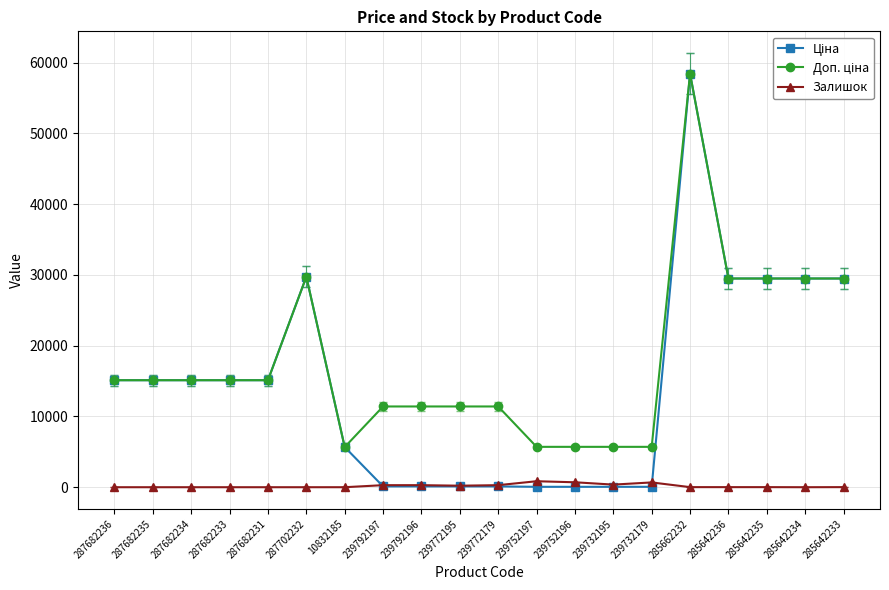

The value of Залишок at 285642233 is 13.0. True or false?

True